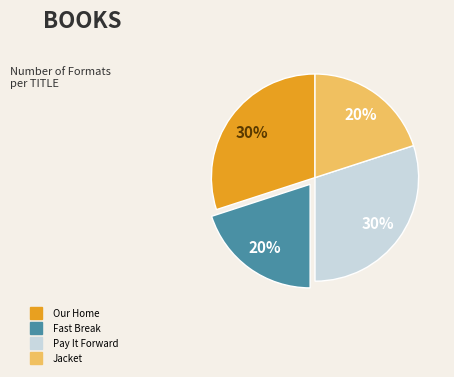

Is there a majority slice in this chart?

No